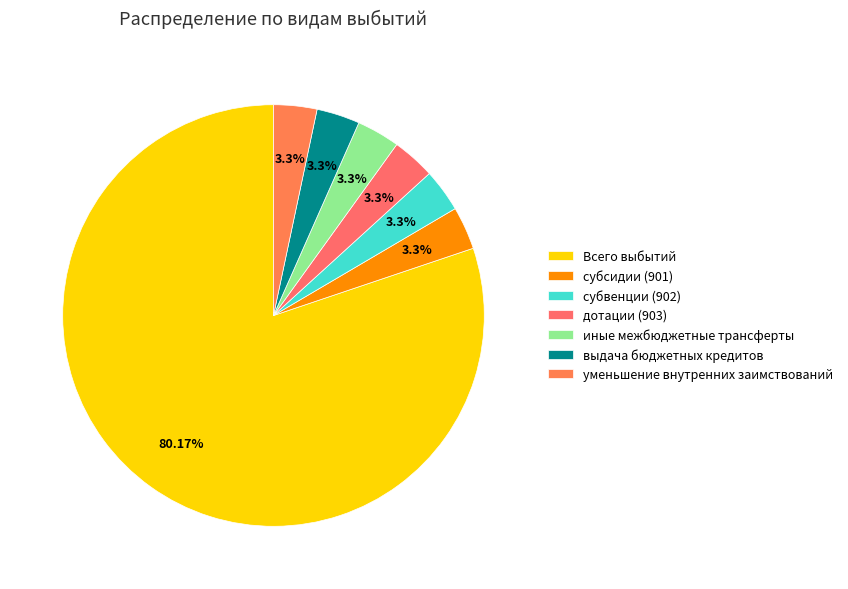

What is the change in value from Всего выбытий to уменьшение внутренних заимствований?

-21024